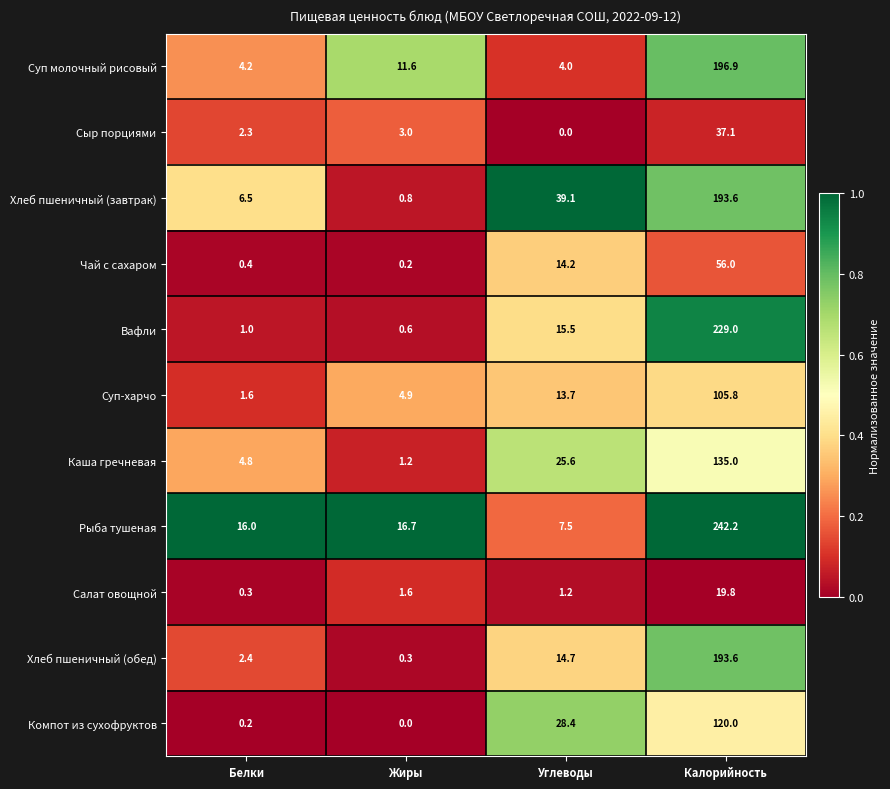

The value of Салат овощной at Калорийность is 30.0. True or false?

False